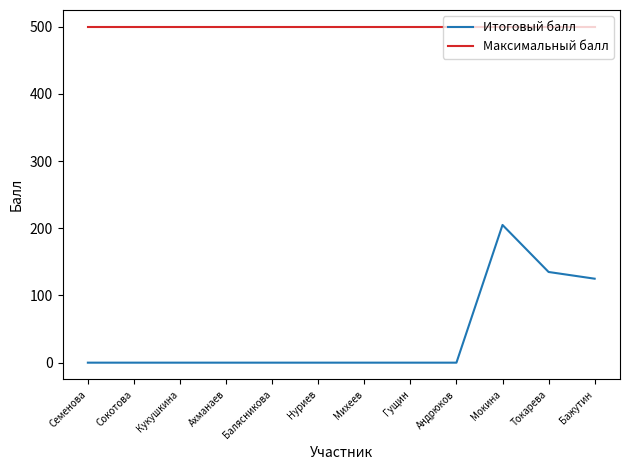

What position from the left is Ахманаев?

4